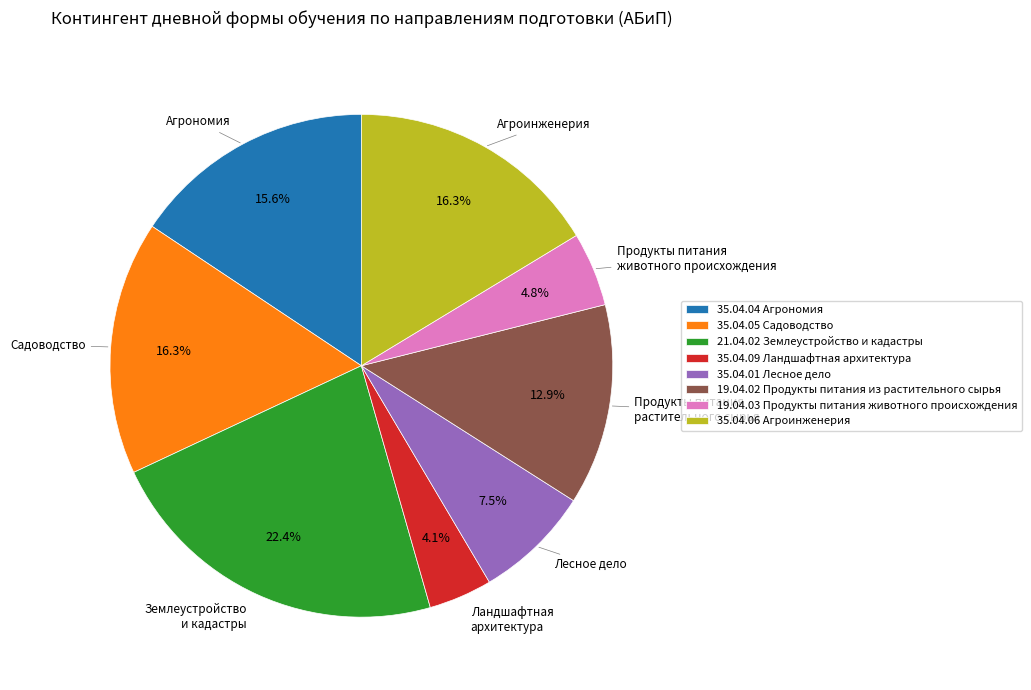

What portion of the pie excludes 19.04.02 Продукты питания из растительного сырья?

87.1%